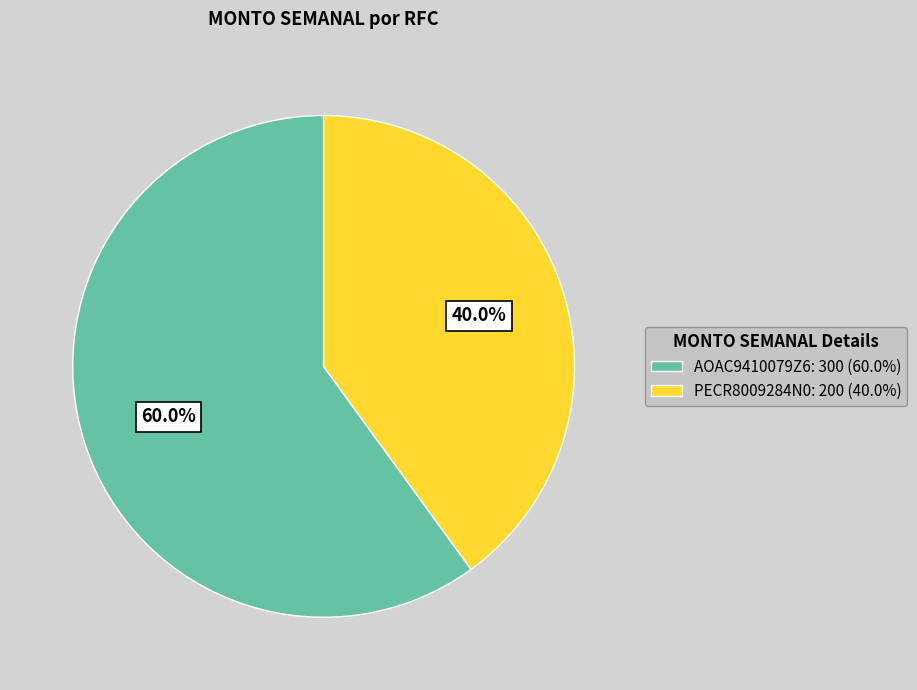

To the nearest percent, what portion does AOAC9410079Z6 represent?

60%